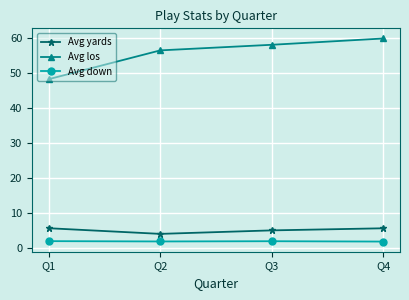

At how many categories does at least one series exceed 25?

4